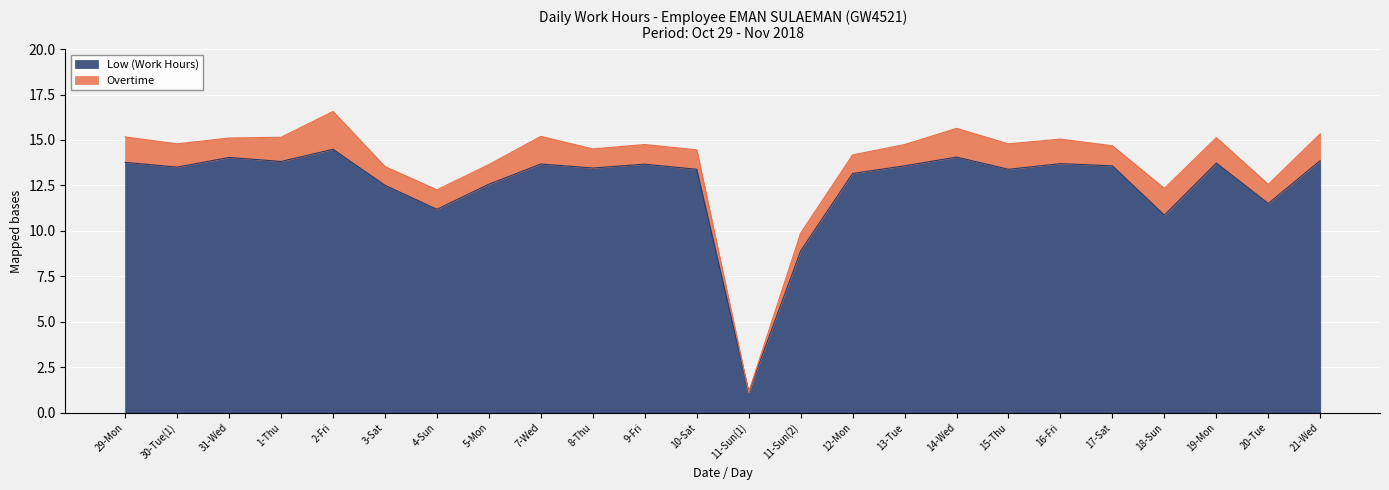

What value does the data have at 13-Tue?

13.6